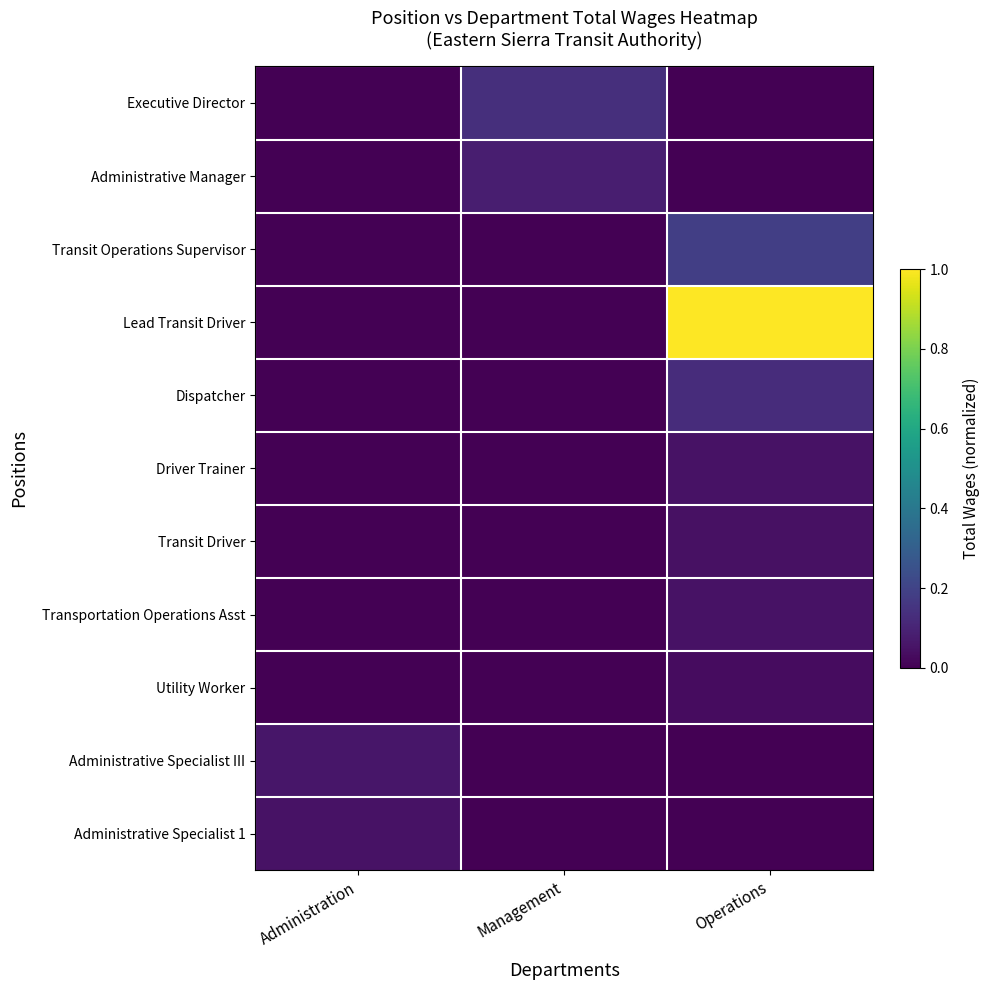

Which series has the largest total across all categories?

Lead Transit Driver